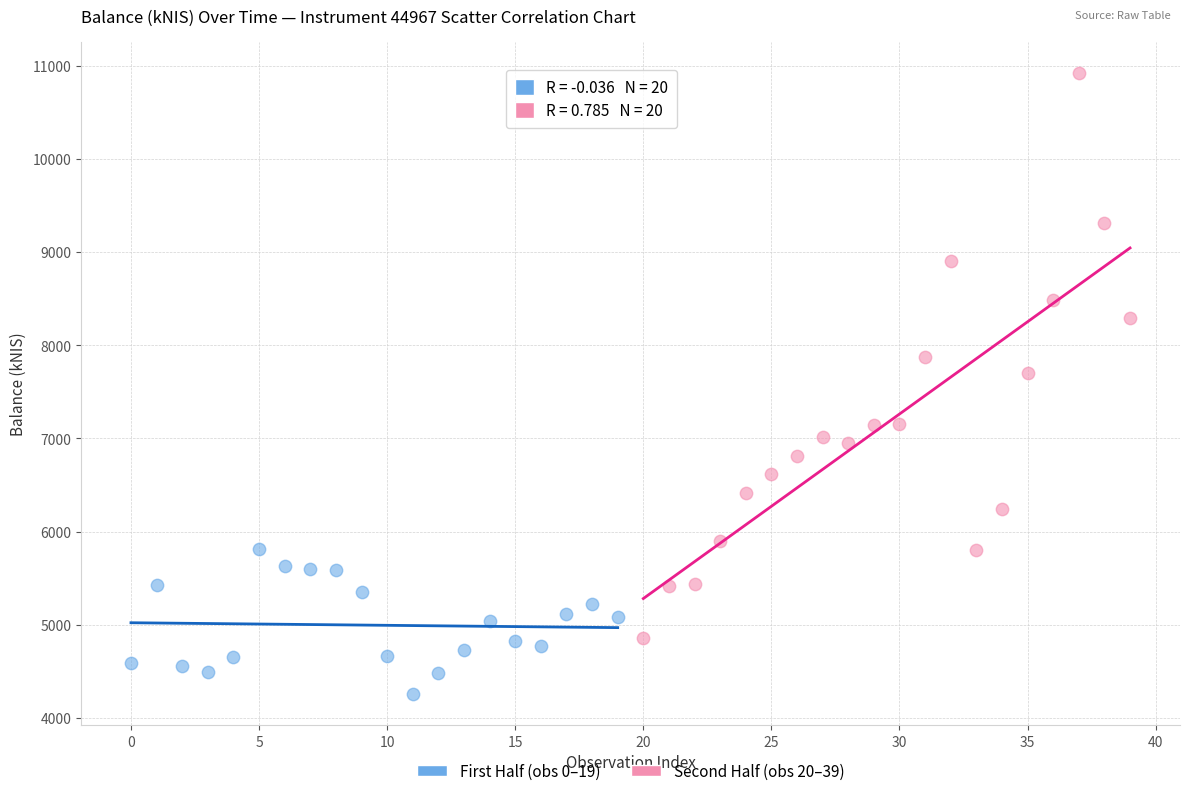

Which series has the widest spread of Y values?

Second Half (obs 20–39)